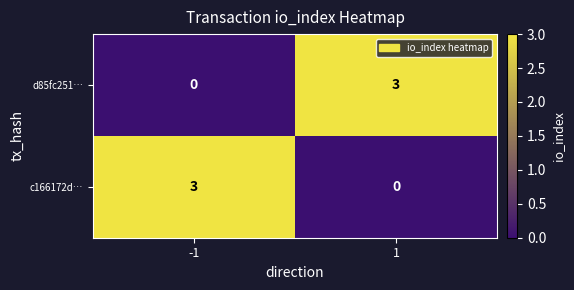

Count the number of data series in this chart.

2